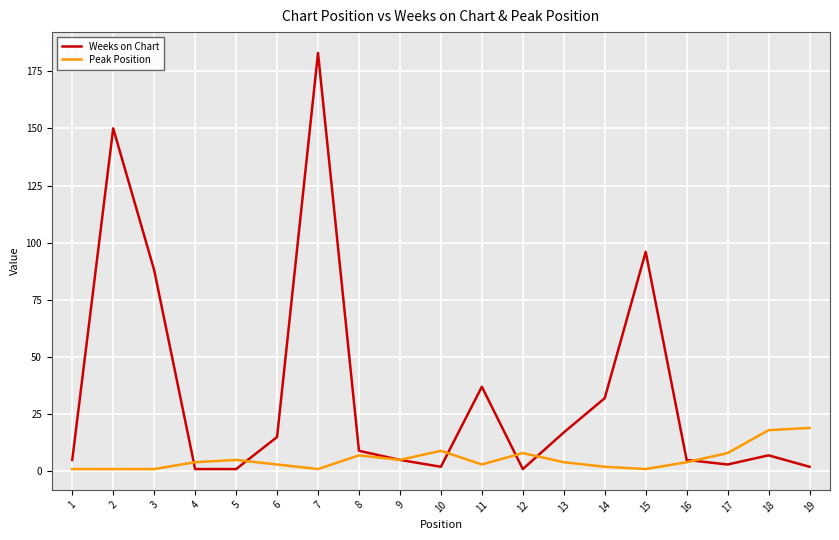

Which label corresponds to the largest value in the chart?

7